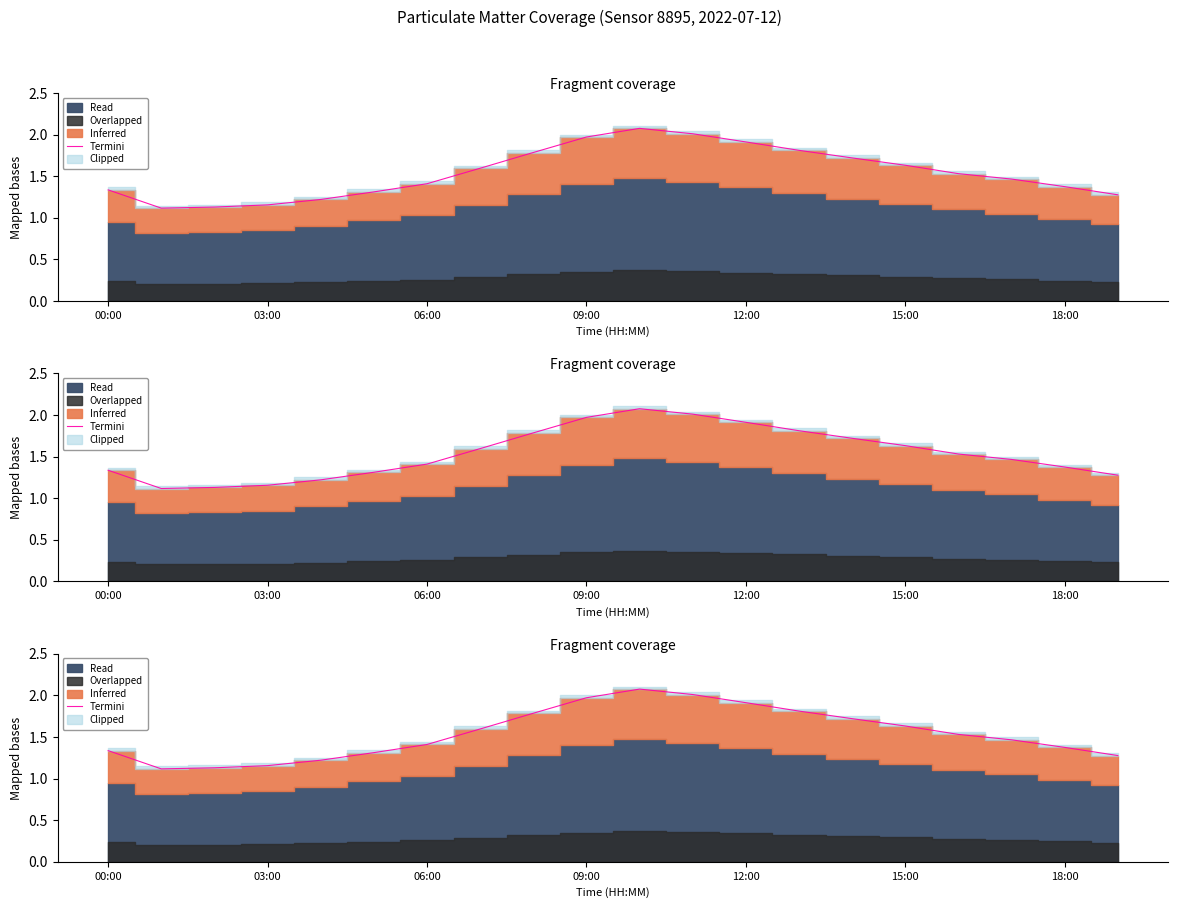

Approximately how many times larger is the value at 10 compared to 16?

1.4